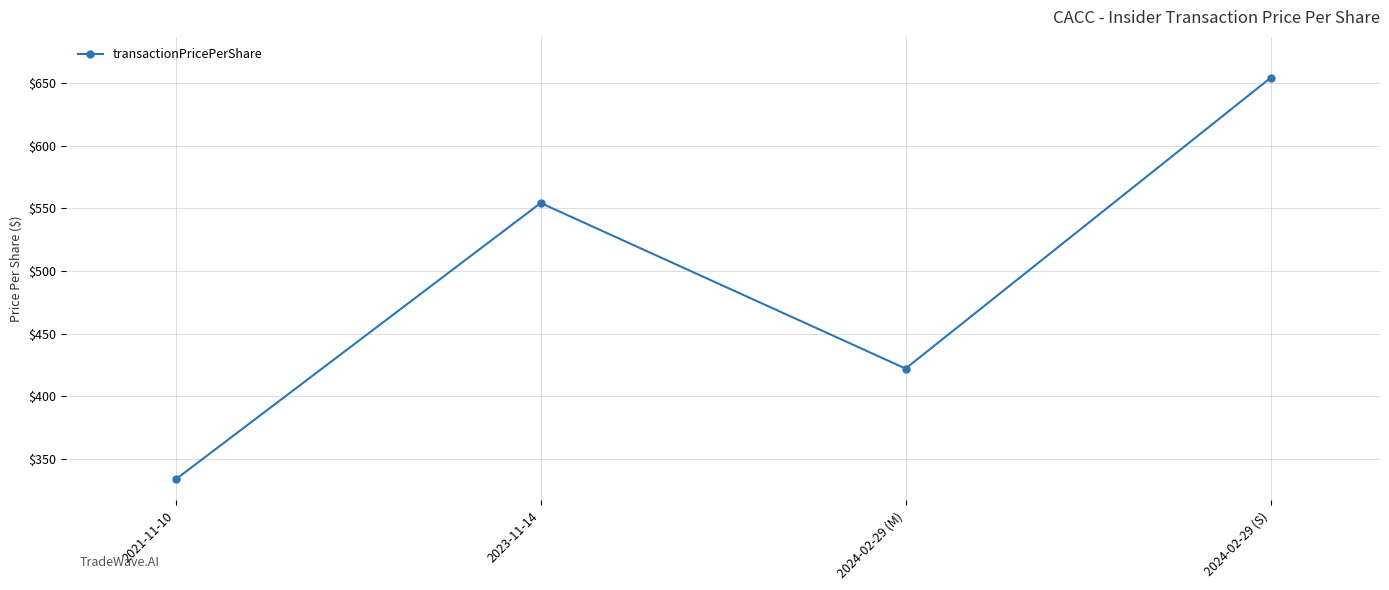

Is it true that the value at 2021-11-10 is 78.1?

False